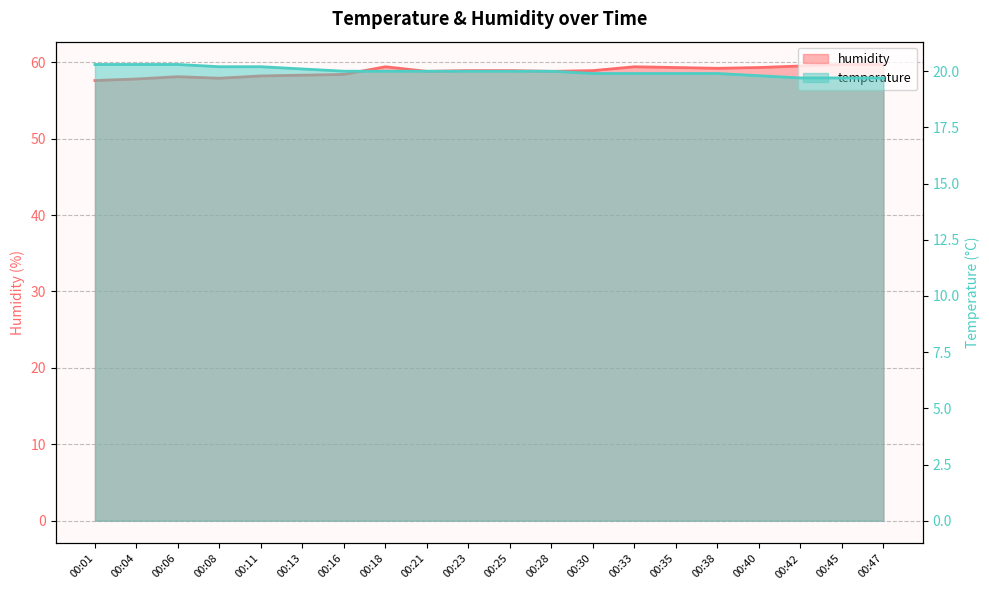

In humidity, how many points are higher than both neighbors (excluding endpoints)?

3